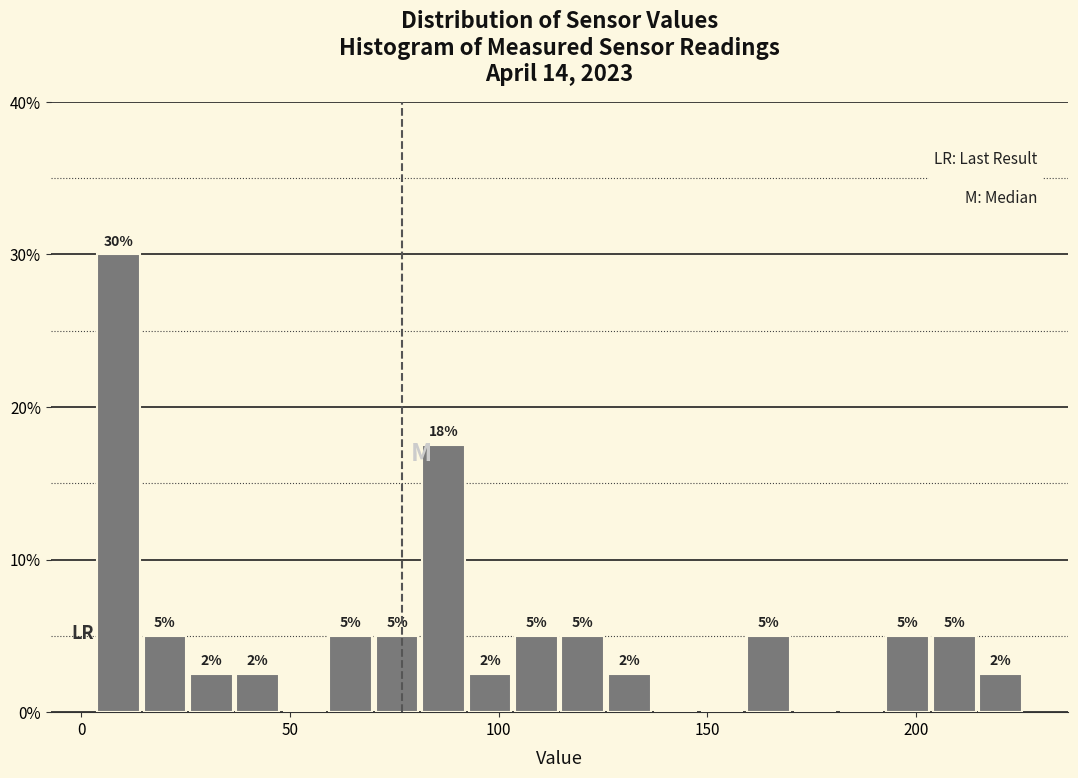

Around what value on the x-axis is the tallest bar? Give the approximate position of its centre, as read against the axis.

10